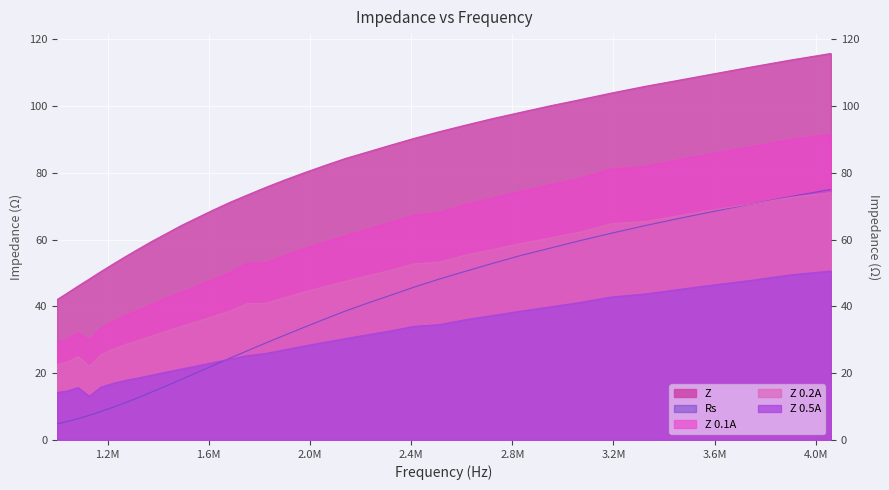

At which category is the sum across all series the highest?

4059721.294